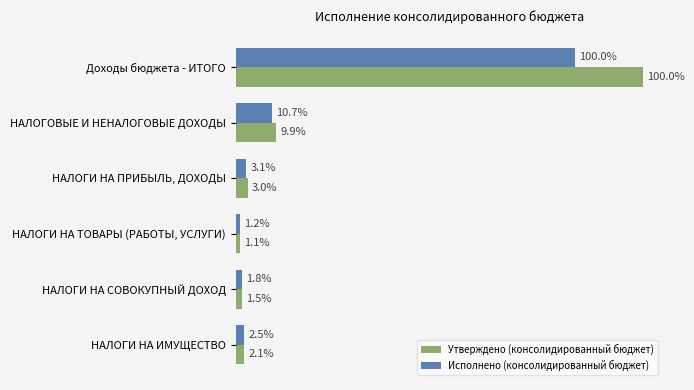

What are all the series names shown in the legend?

Утверждено (консолидированный бюджет), Исполнено (консолидированный бюджет)